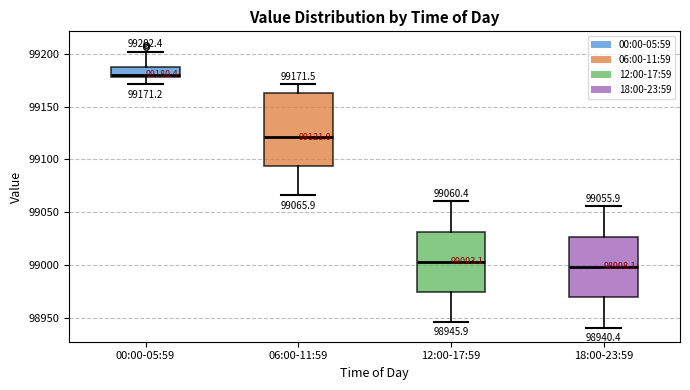

Which box is the tallest, from its lower edge to its upper edge?

06:00-11:59